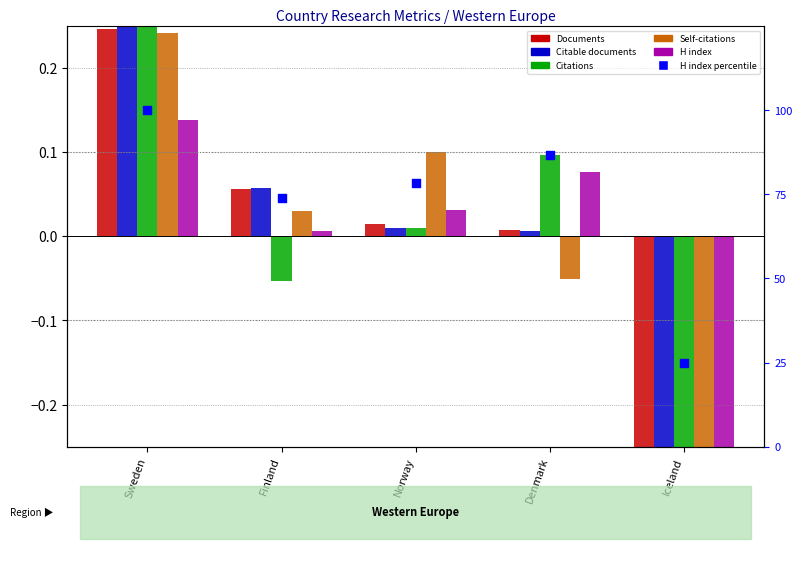

At how many categories does at least one series exceed 54?

4